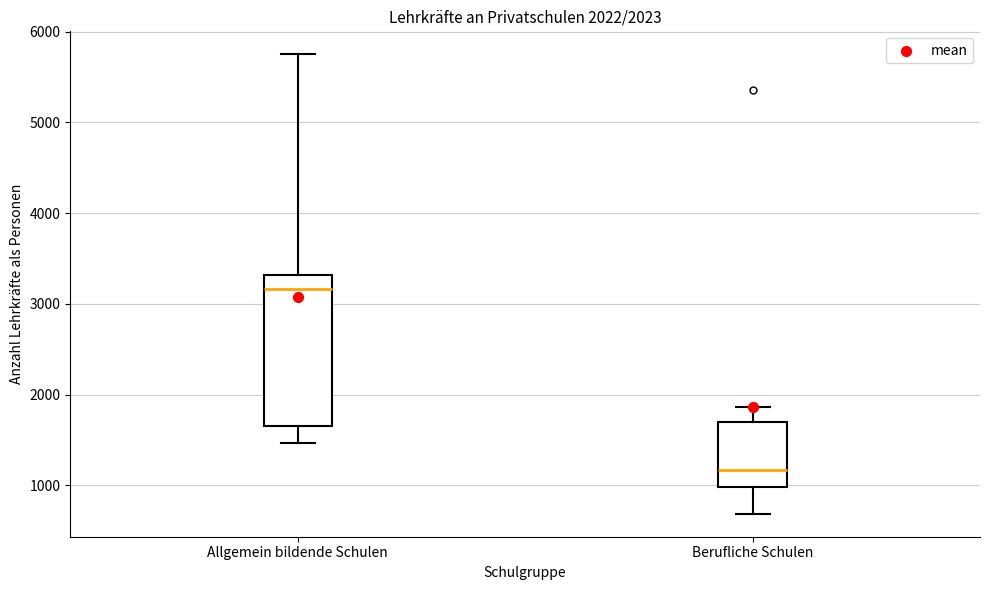

Which box is the tallest, from its lower edge to its upper edge?

Allgemein bildende Schulen